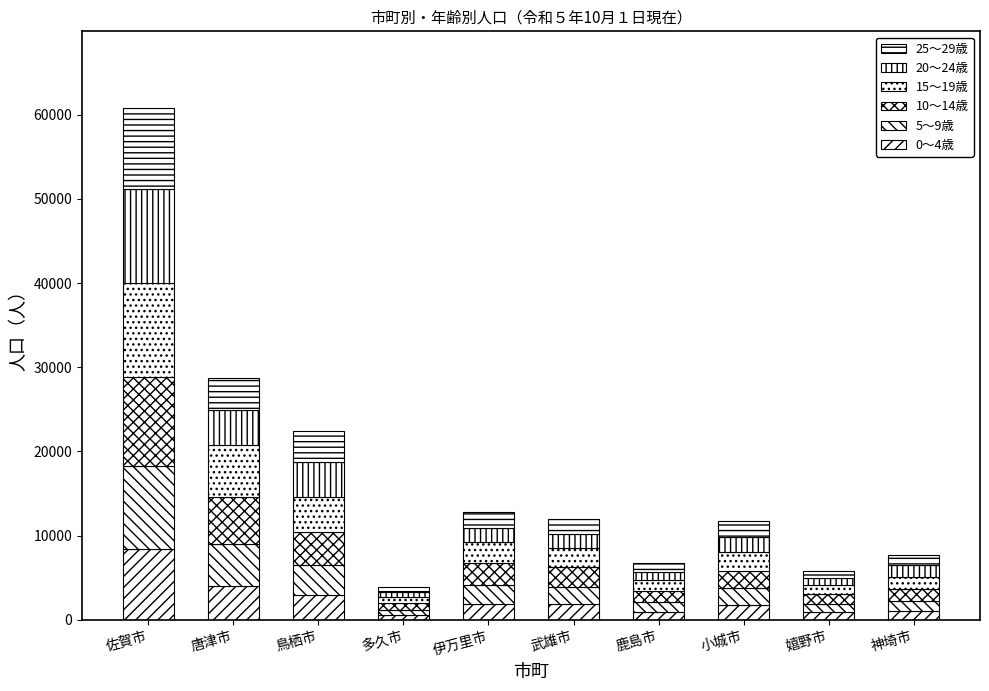

Which series has the largest total across all categories?

15～19歳